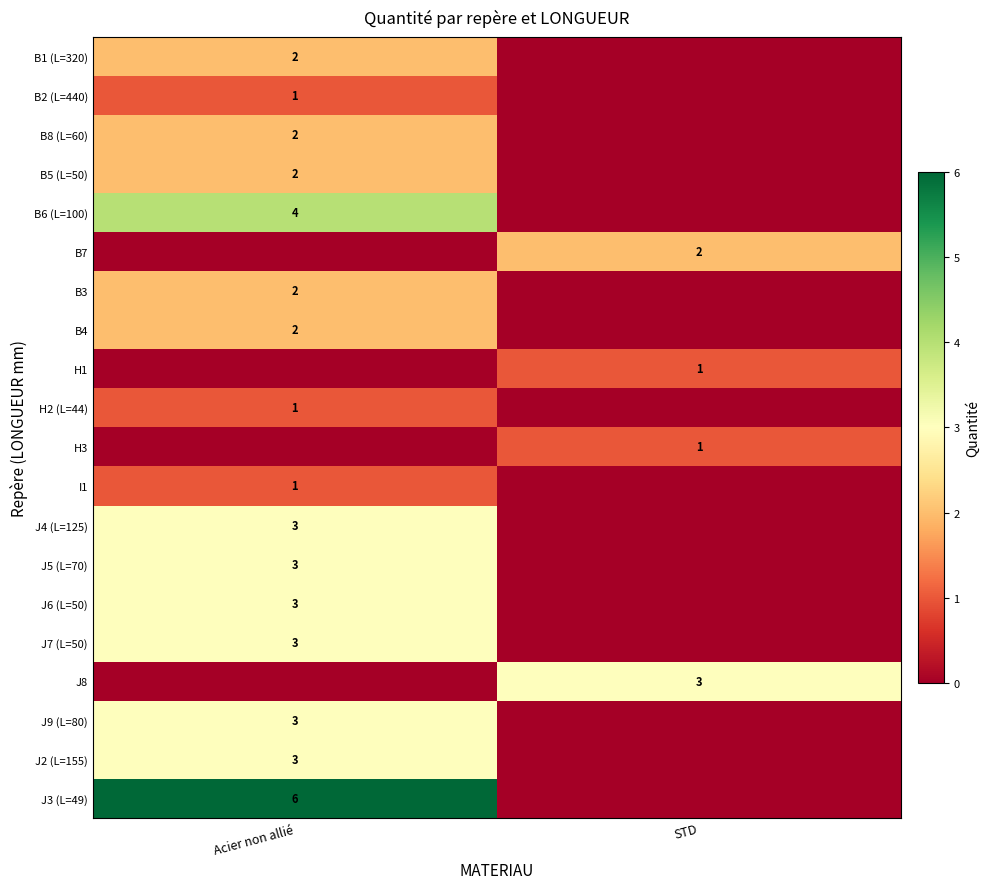

Is it true that B2 (L=440) equals 2 at Acier non allié?

False